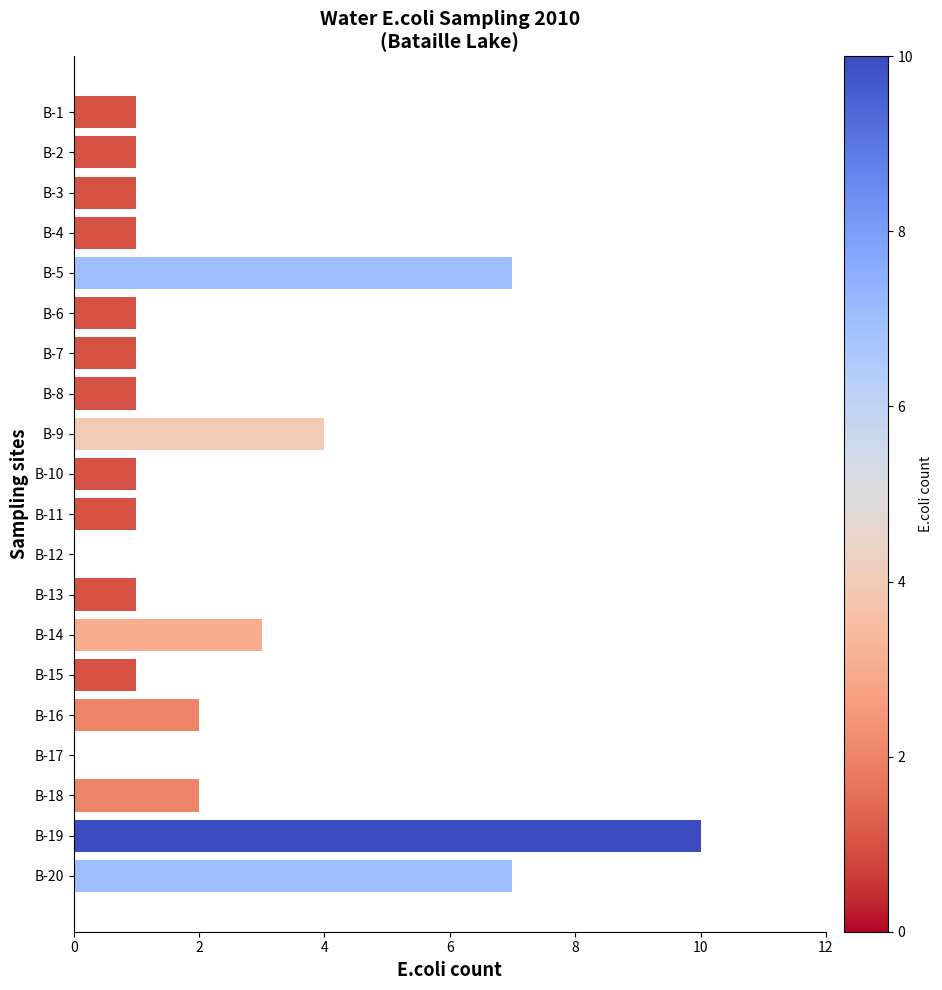

Is it true that the value at B-2 is 1?

True